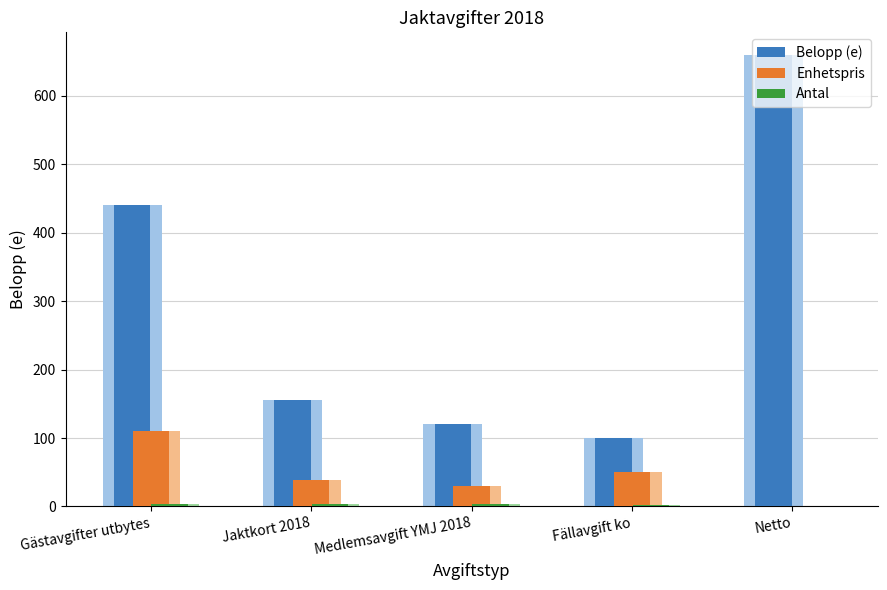

How many bars are there in each group?

3